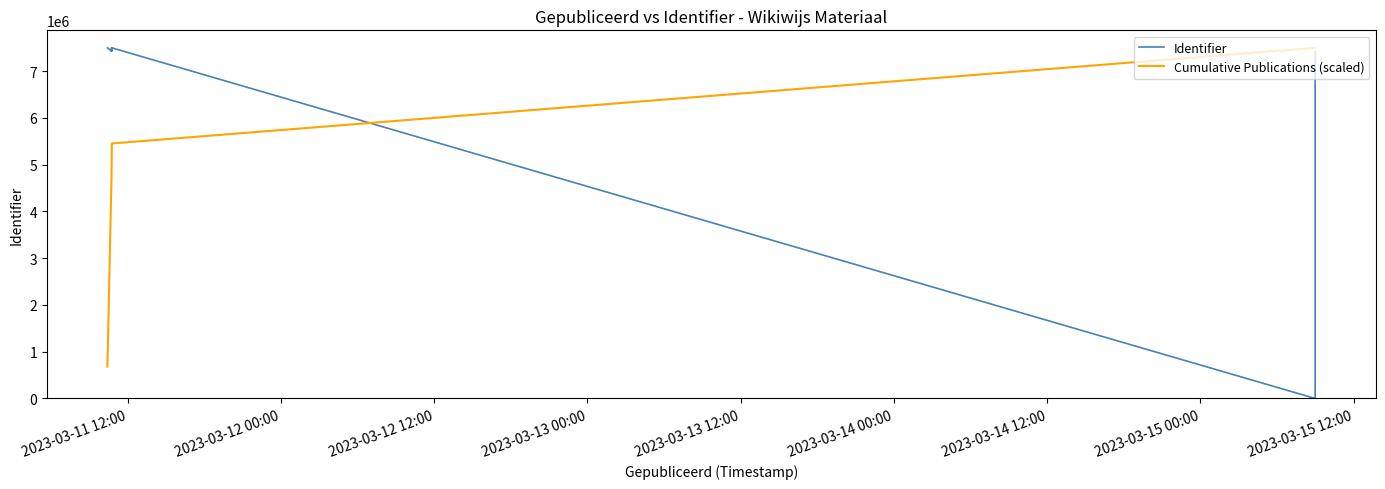

The chart shows a value of 13216710 at 2023-03-11 10:43:37. True or false?

False